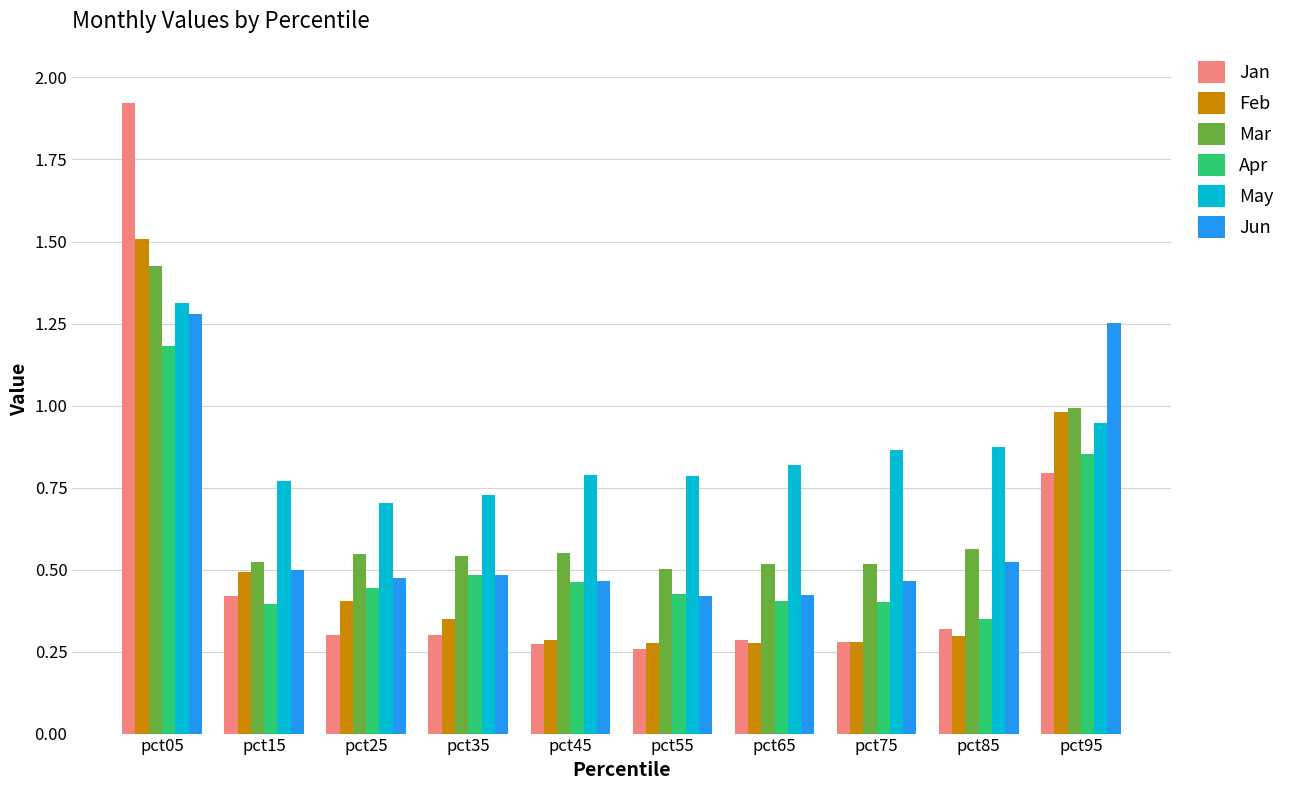

What is the greatest value displayed?

1.9